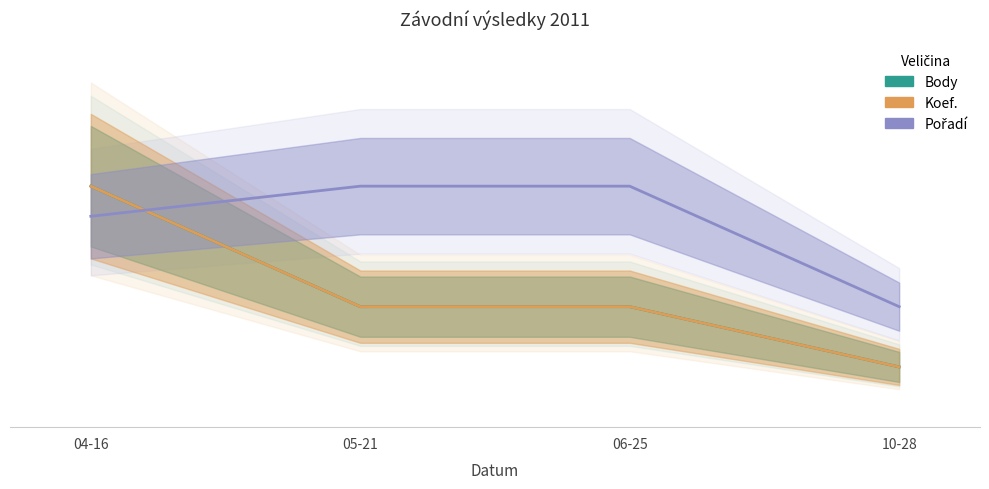

Reading left to right, what are all the values shown in this chart?

Body: 04-16=1.0	05-21=0.5	06-25=0.5	10-28=0.2
Koef.: 04-16=1.0	05-21=0.5	06-25=0.5	10-28=0.2
Pořadí: 04-16=0.9	05-21=1.0	06-25=1.0	10-28=0.5